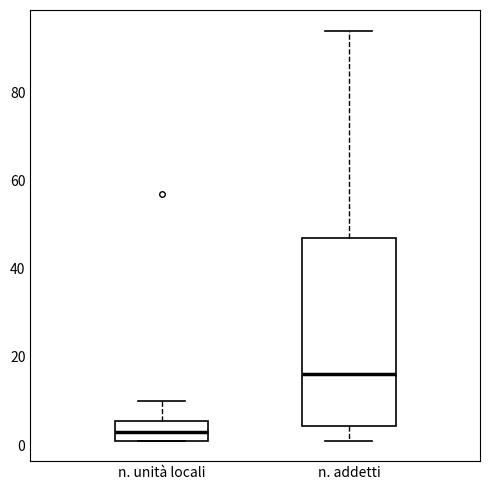

Reading left to right, read every box against the y-axis: the position of its median line, the range the box covers, and the ends of its whiskers. The values are not printed on the chart, so give them approximately, as read against the axis.

n. unità locali: median 4, box 2 to 6, whiskers 2 to 10
n. addetti: median 16, box 4 to 48, whiskers 2 to 94